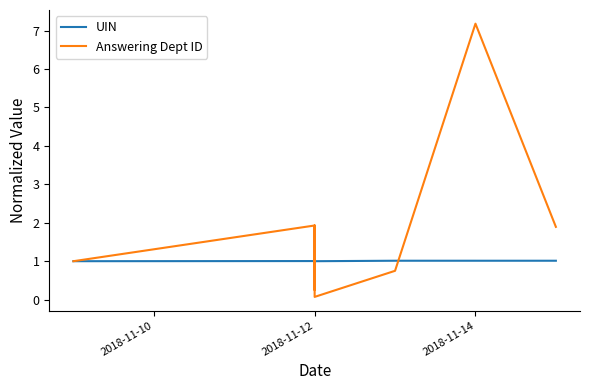

After their last crossing, which series has the higher values: Answering Dept ID or UIN?

Answering Dept ID